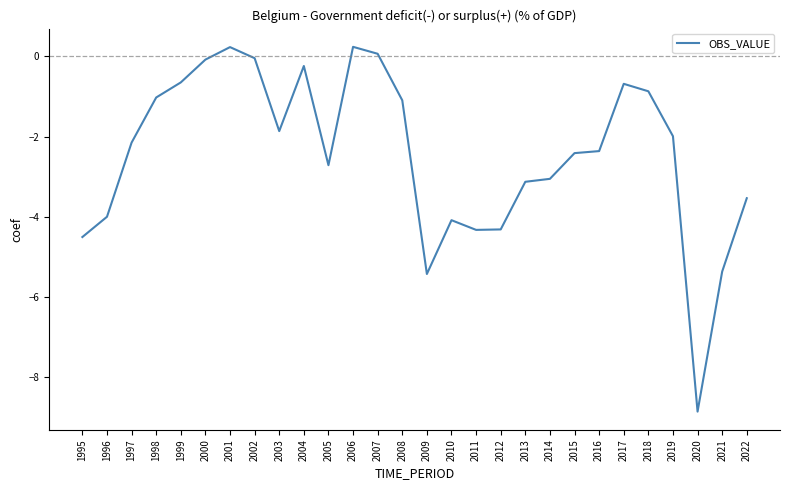

True or false: the data has more than 2 interior local peaks.

True